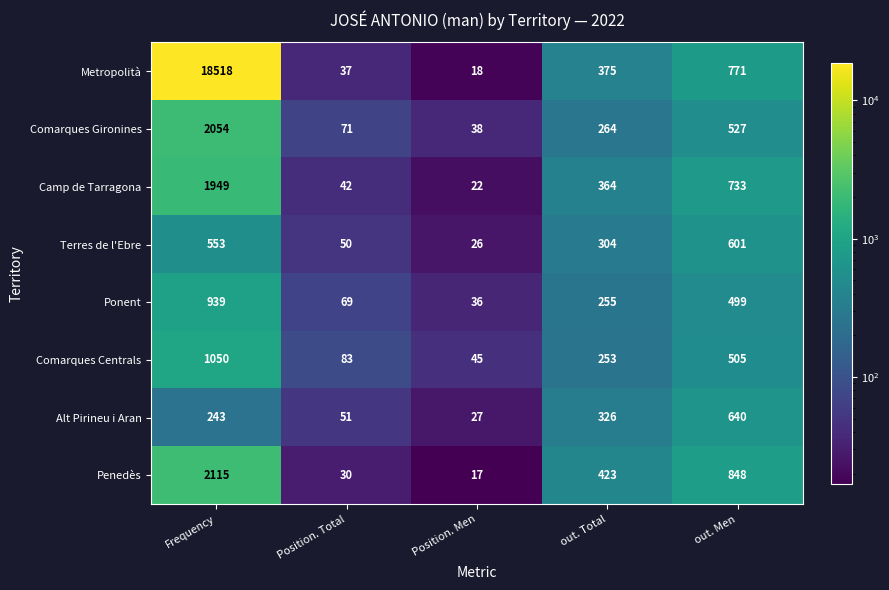

True or false: Metropolità has a value of 18518 at Frequency.

True